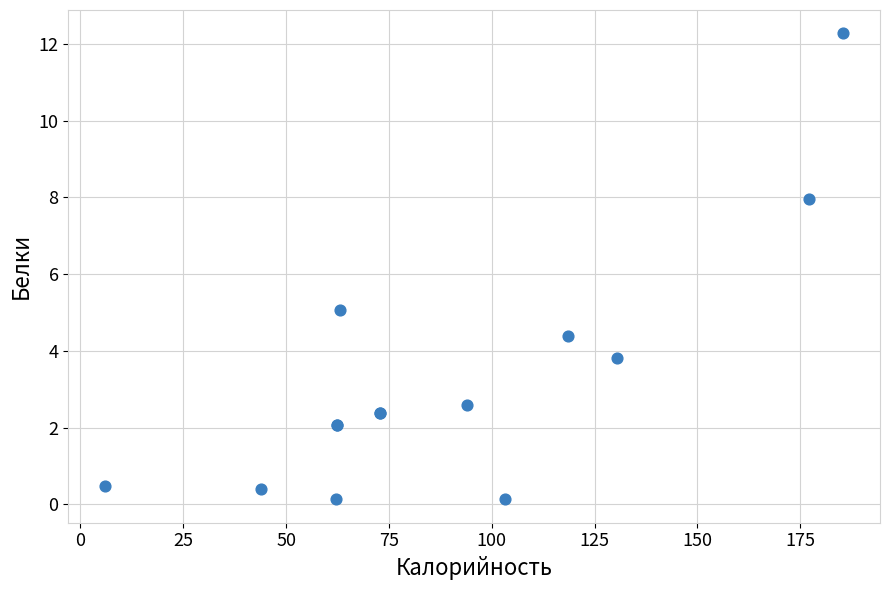

What Y value in the scatter plot is closest to 6?

5.1